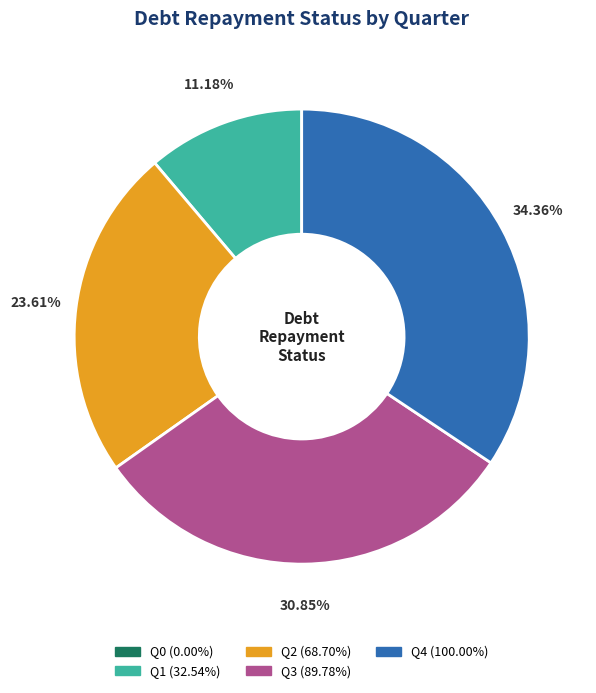

Does any single category account for the majority?

No